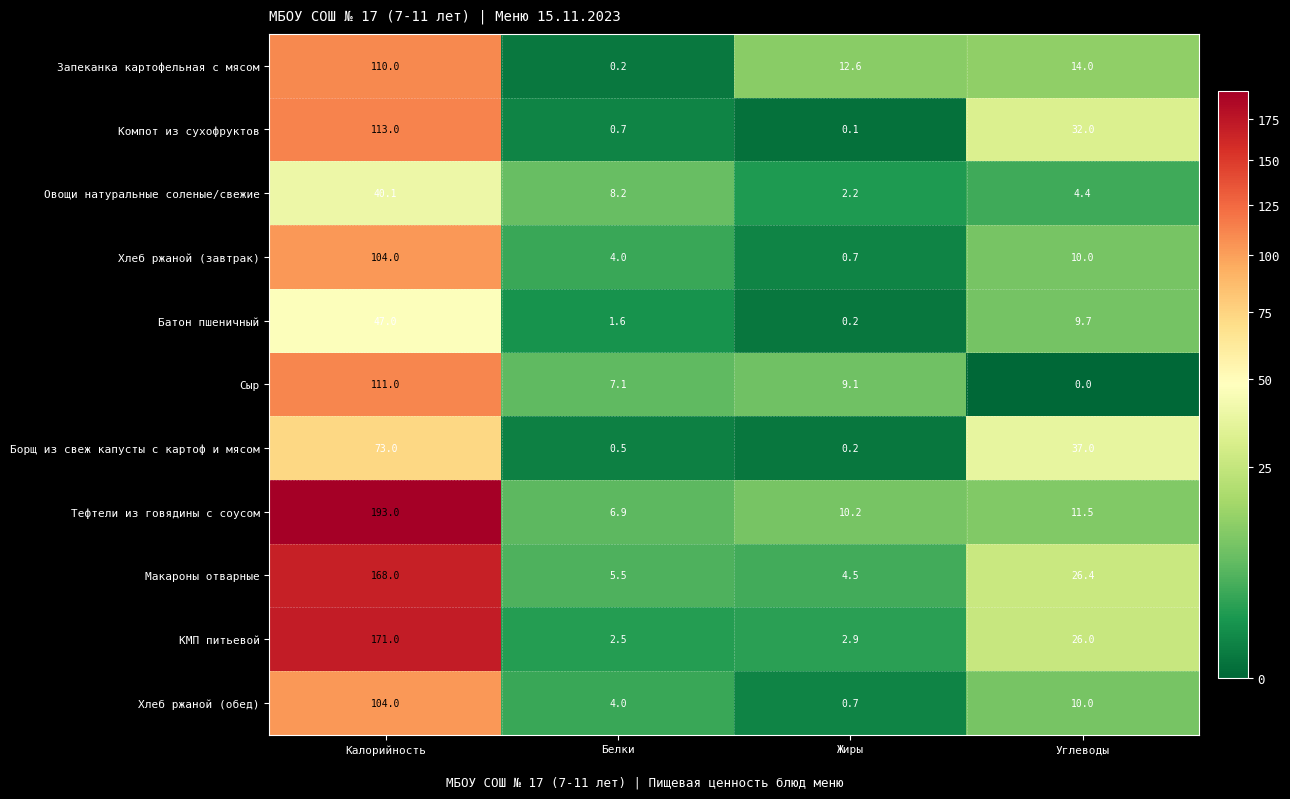

What is the total value across all series at Калорийность?

1234.1